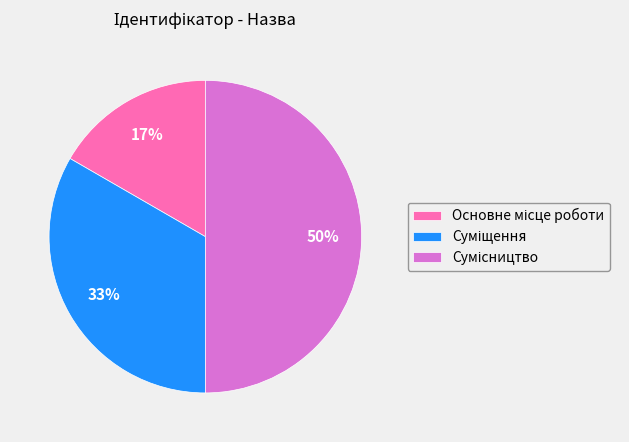

To the nearest percent, what is the average slice percentage?

33%